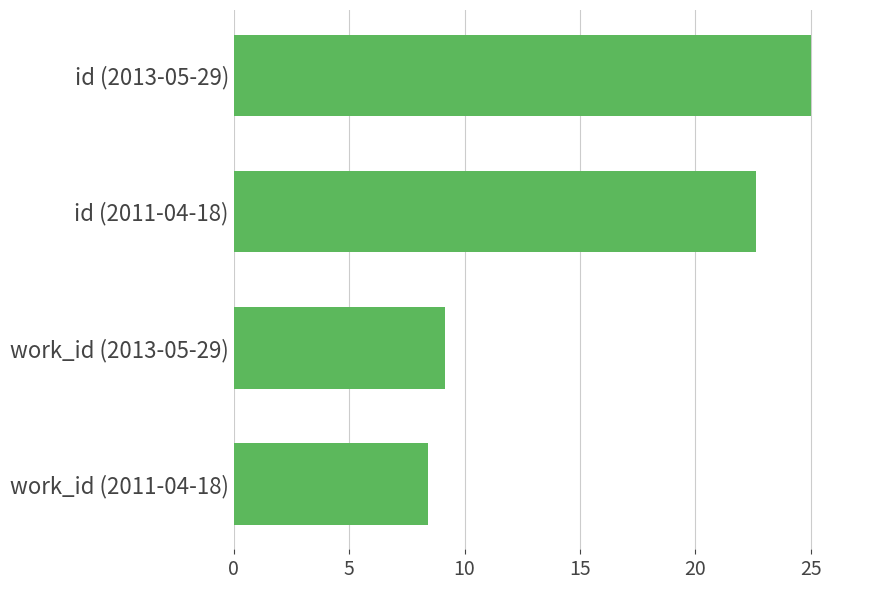

What is the sum of all values?

65.2